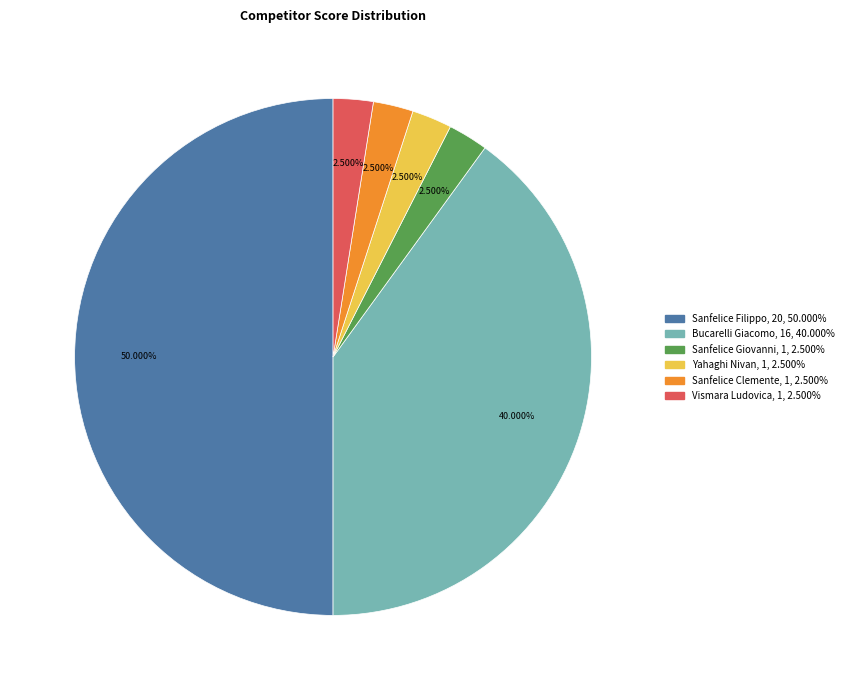

Which category has the biggest portion of the pie?

Sanfelice Filippo